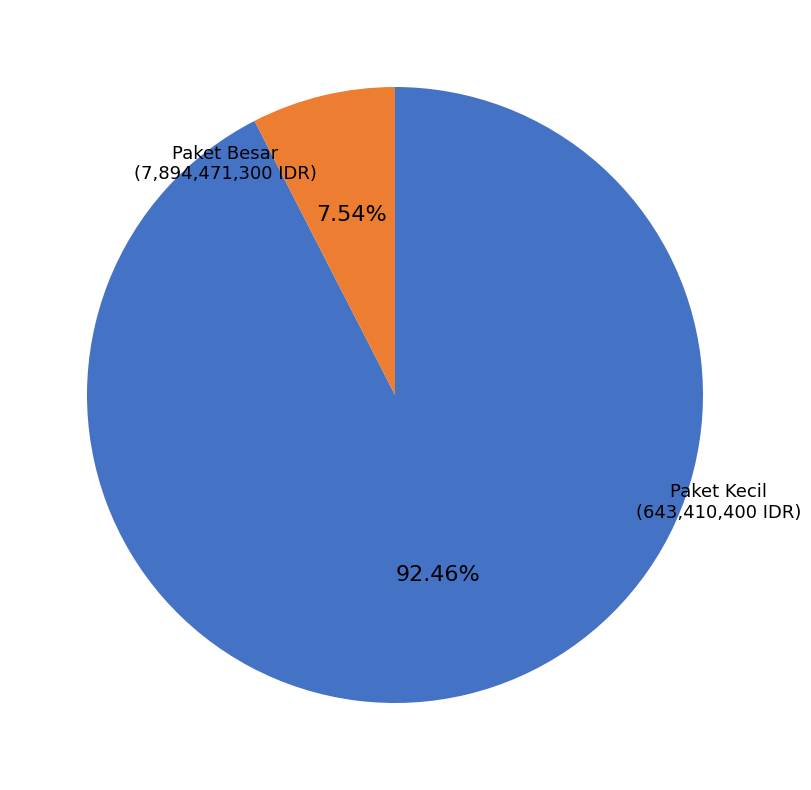

Which has a higher value, Paket Kecil or Paket Besar?

Paket Besar